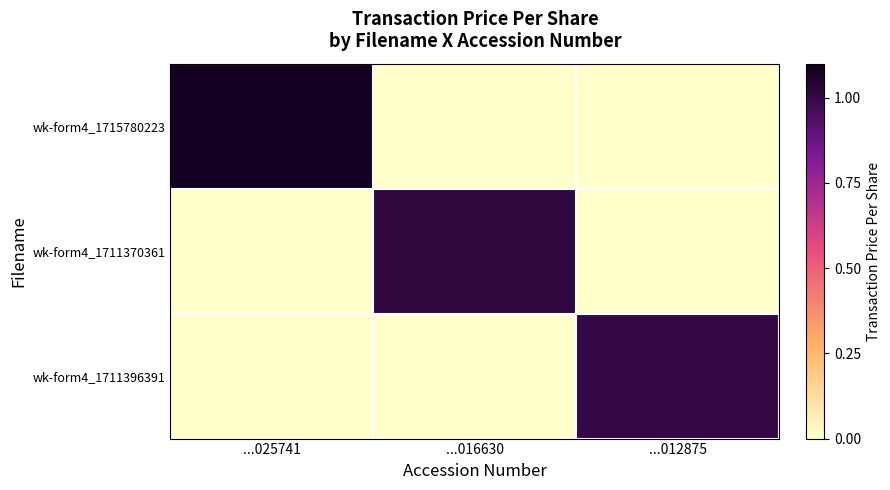

At how many categories does at least one series exceed 1?

3